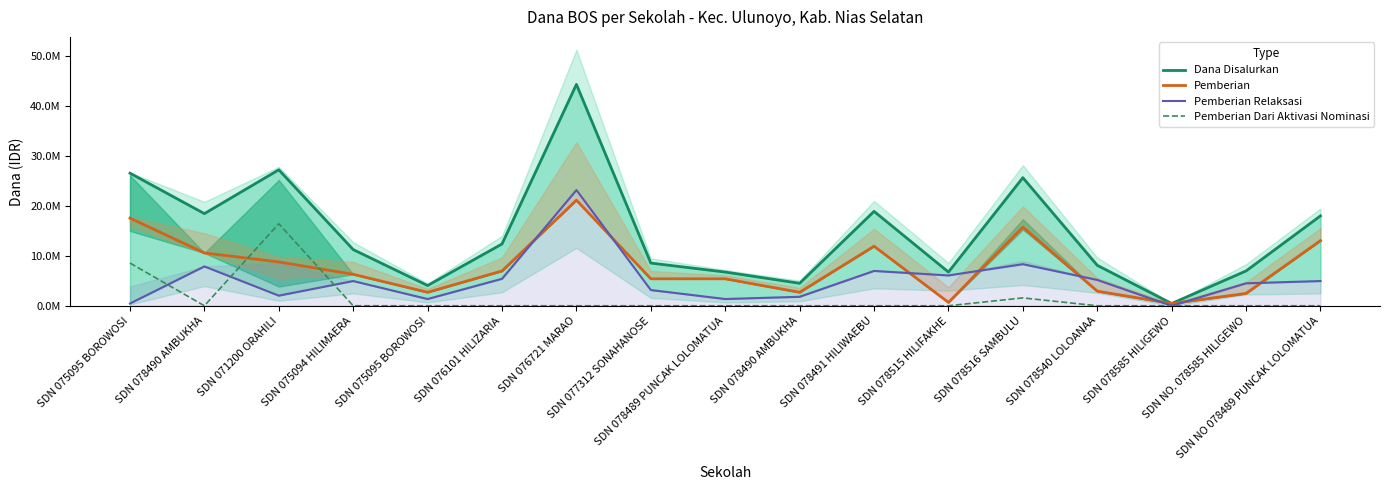

What is the difference between the maximum and second lowest values in the Pemberian Dari Aktivasi Nominasi series?

16425000